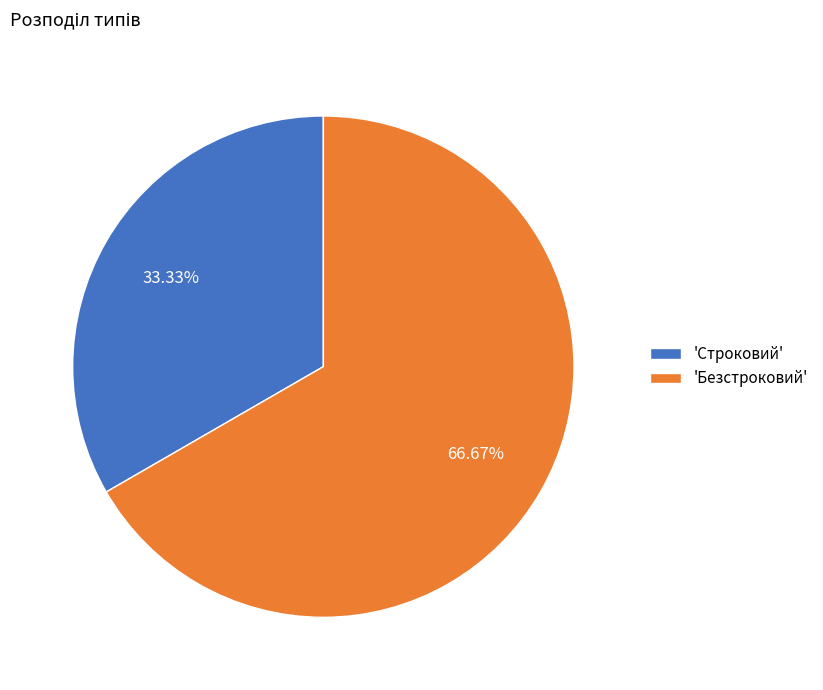

Which category has the biggest portion of the pie?

'Безстроковий'